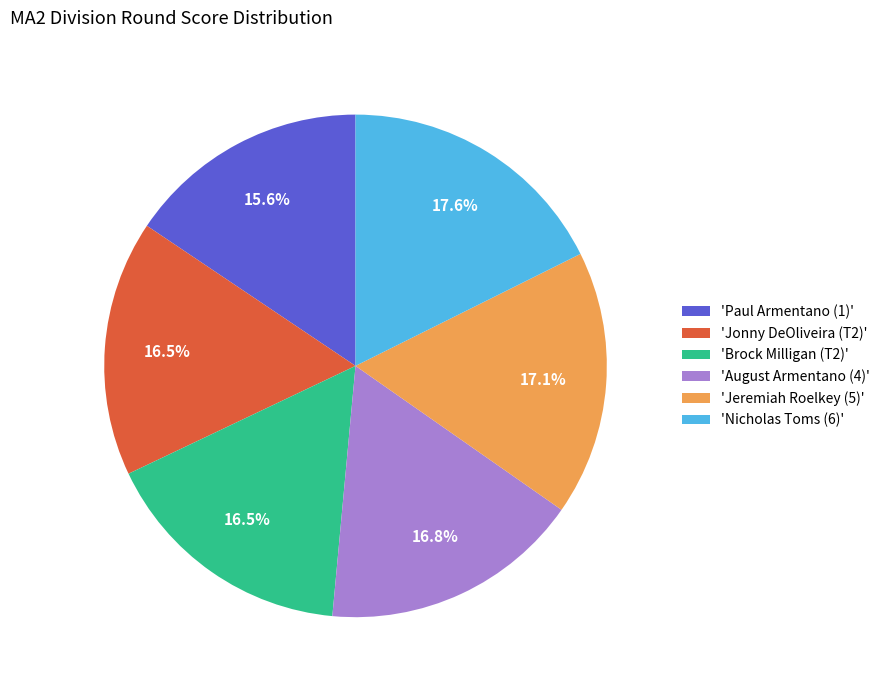

What is the smallest slice in the pie chart?

'Paul Armentano (1)'